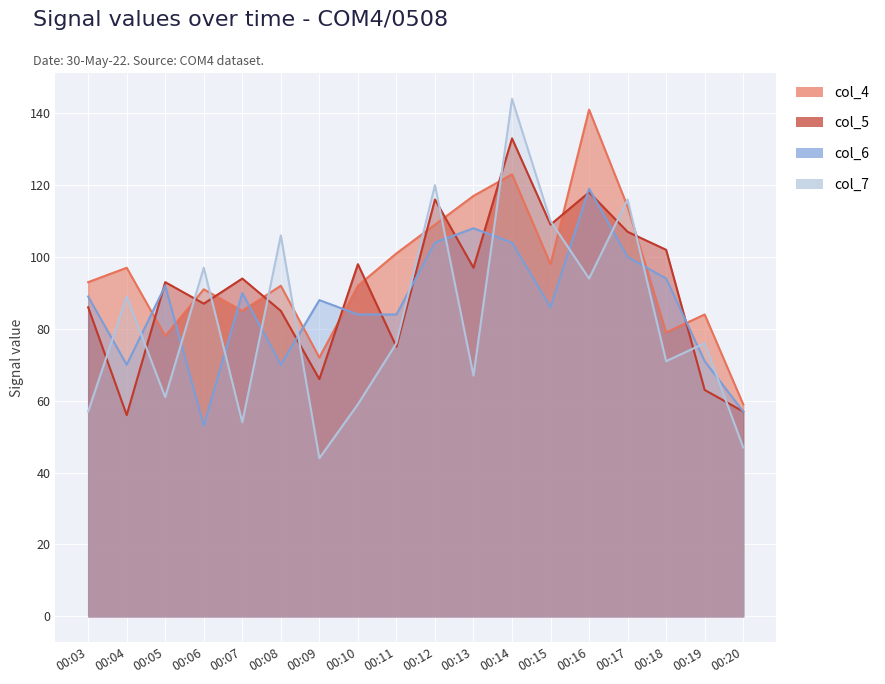

Does the chart display data point markers on the line(s)?

No